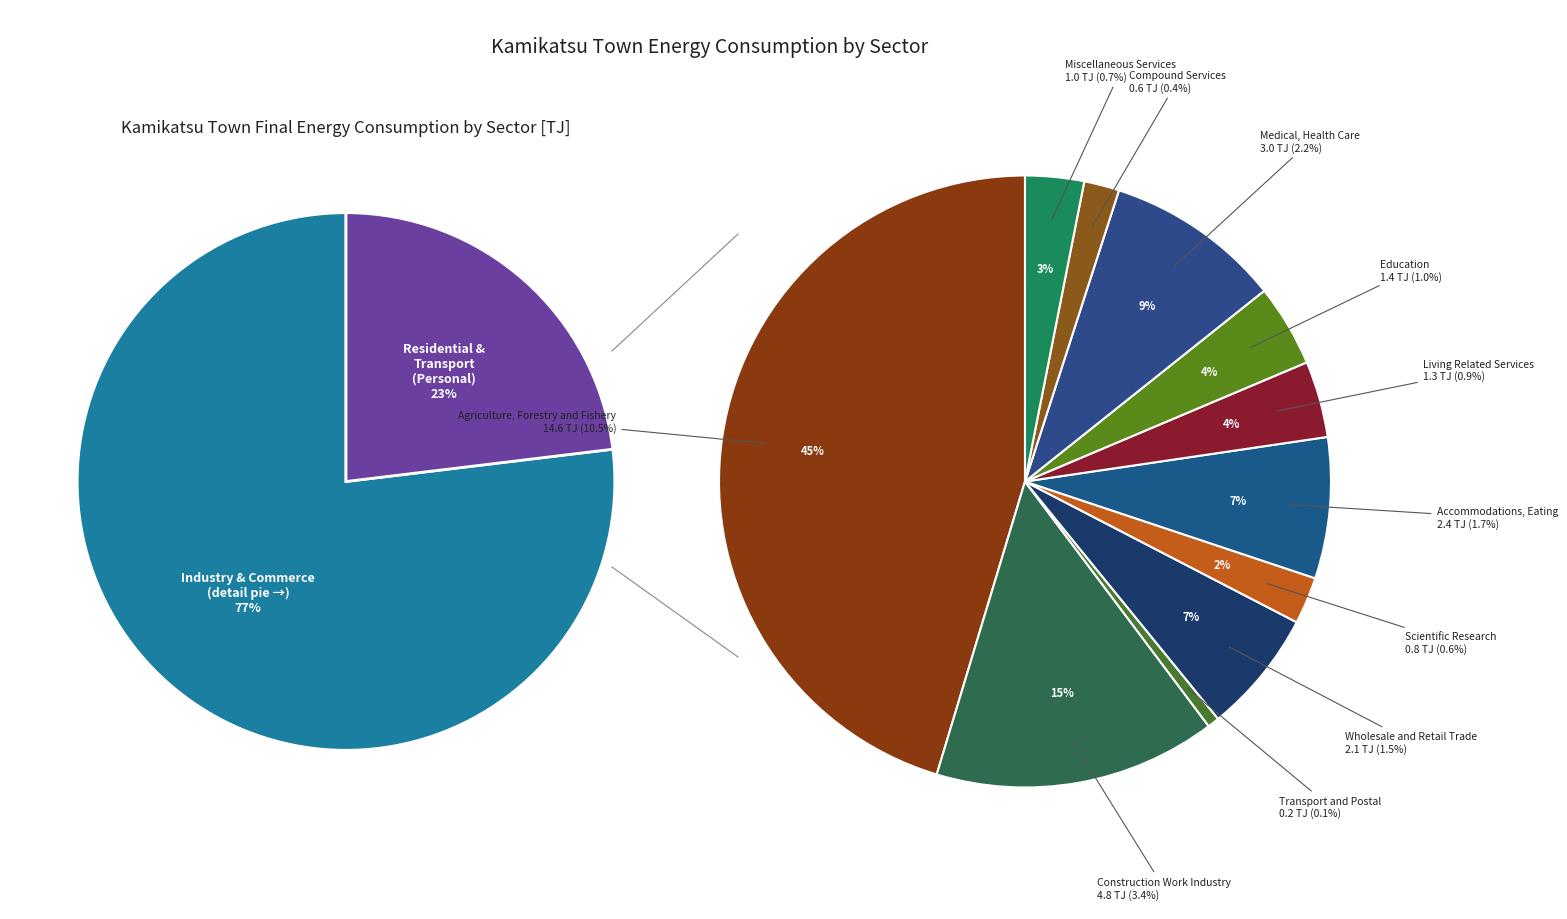

What portion of the pie excludes Accommodations, Eating?

98.3%